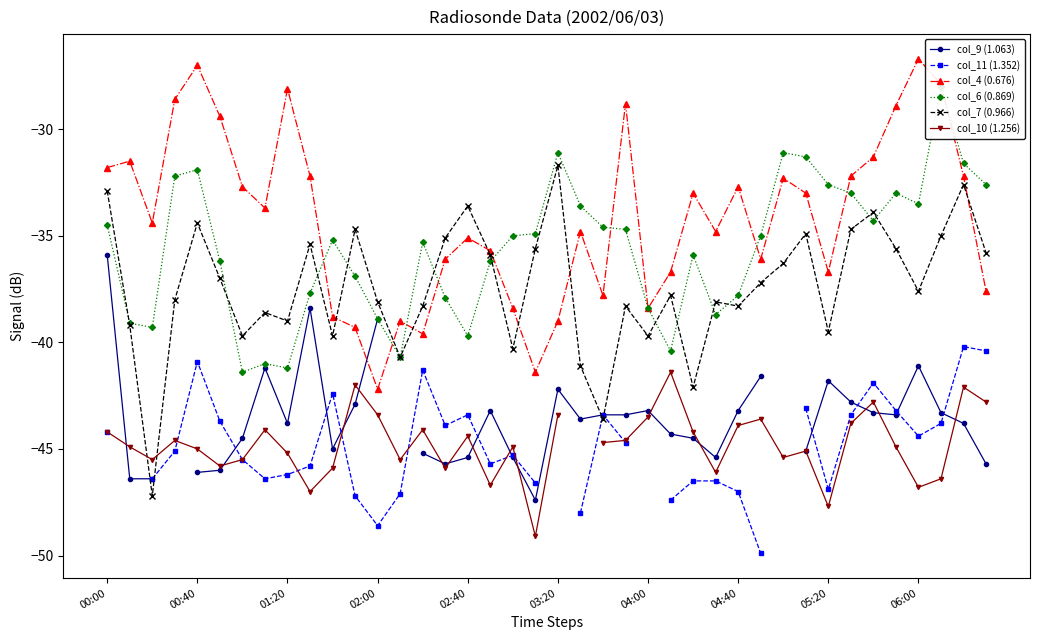

True or false: col_7 (0.966) has more than 0 points higher than both neighbors.

True